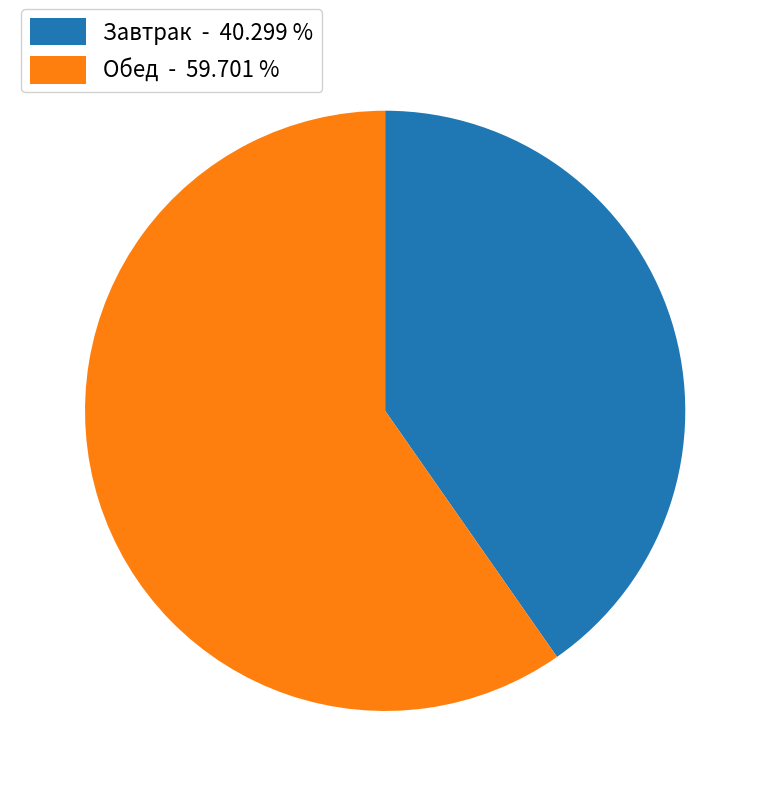

Rank the categories by value from highest to lowest.

Обед - 59.701 %, Завтрак - 40.299 %